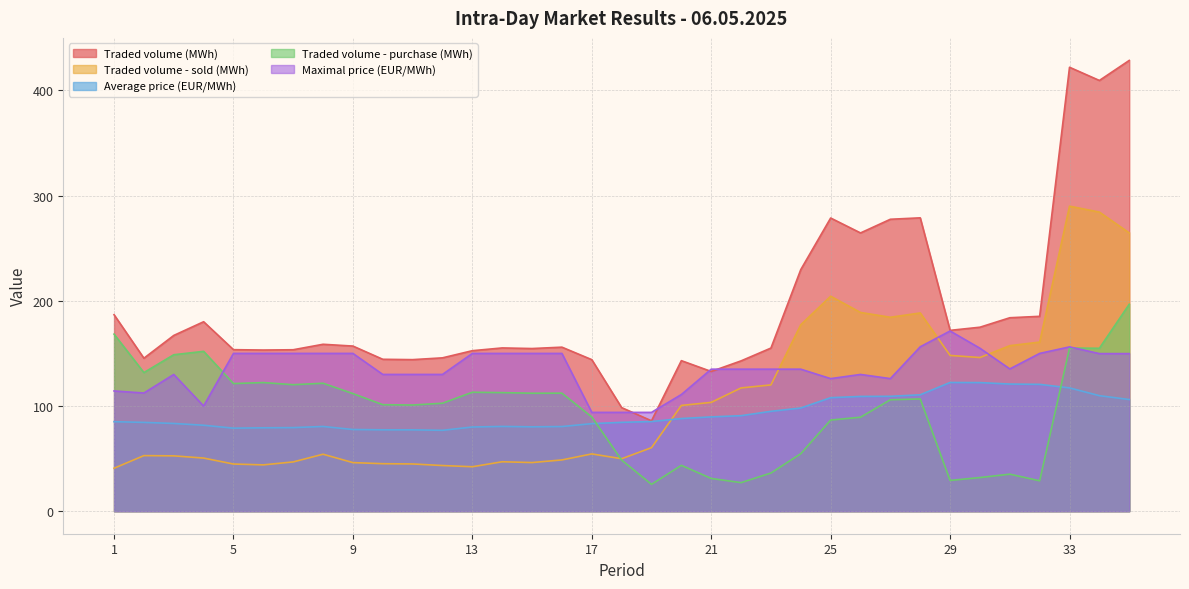

What is the sum of the Traded volume (MWh) values at 10 and 19?

230.3